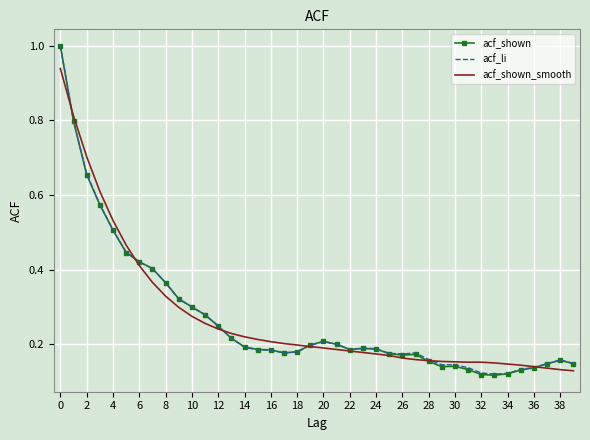

What is the maximum value shown in the chart?

1.0